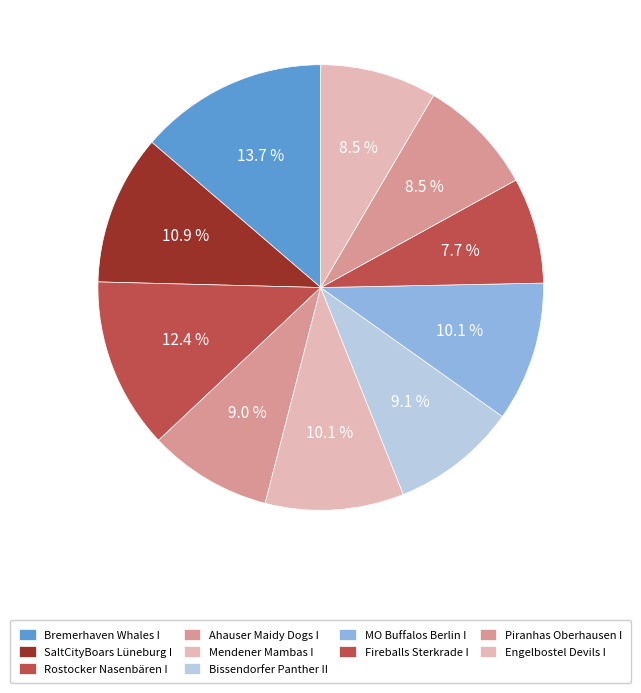

Count the number of slices in the pie.

10